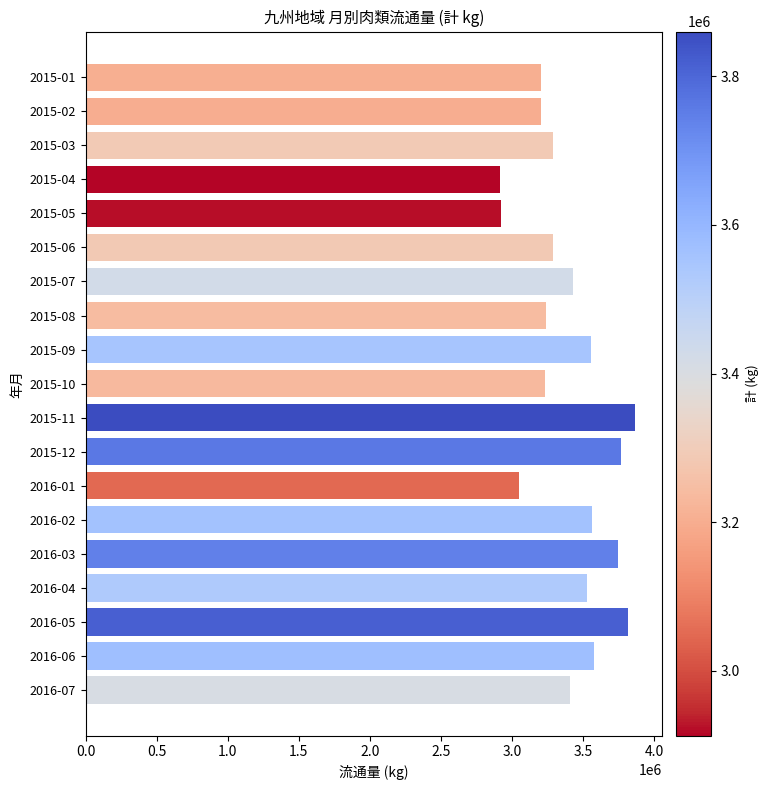

Is it true that the value at 2015-04 is 2912871.2?

True